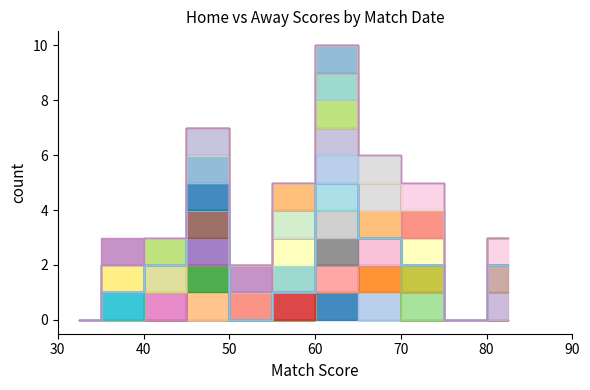

True or false: Home Score has a value of 35 at 22-01.

False